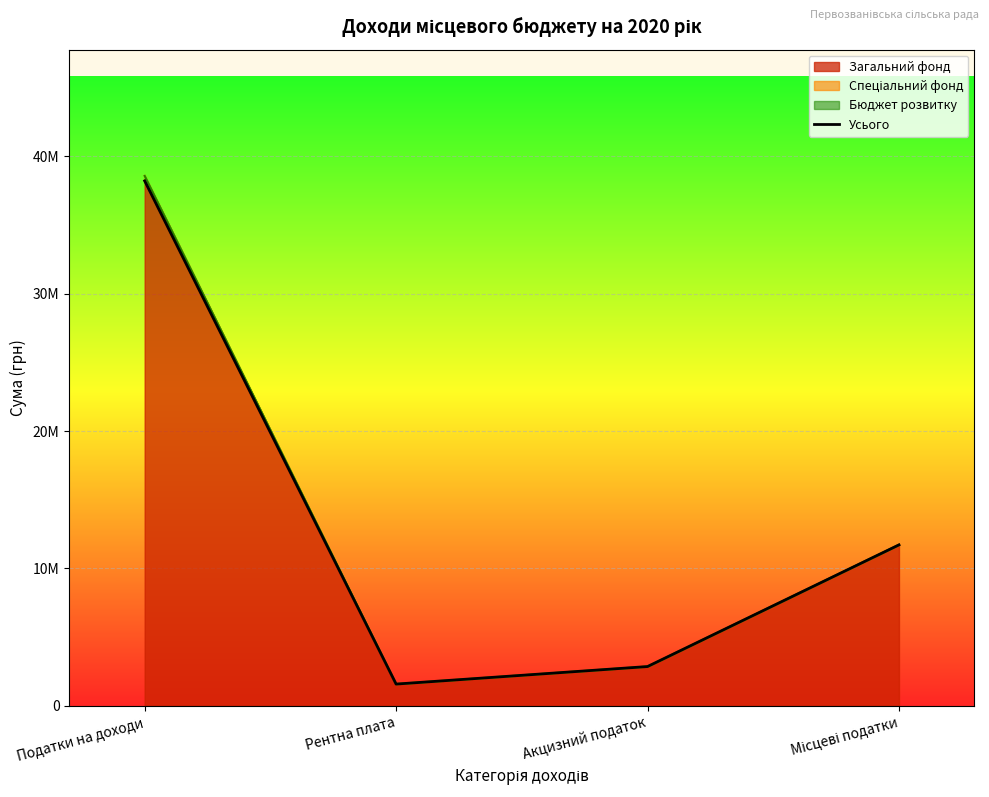

What is the value of the 3rd point from the left?

2854500